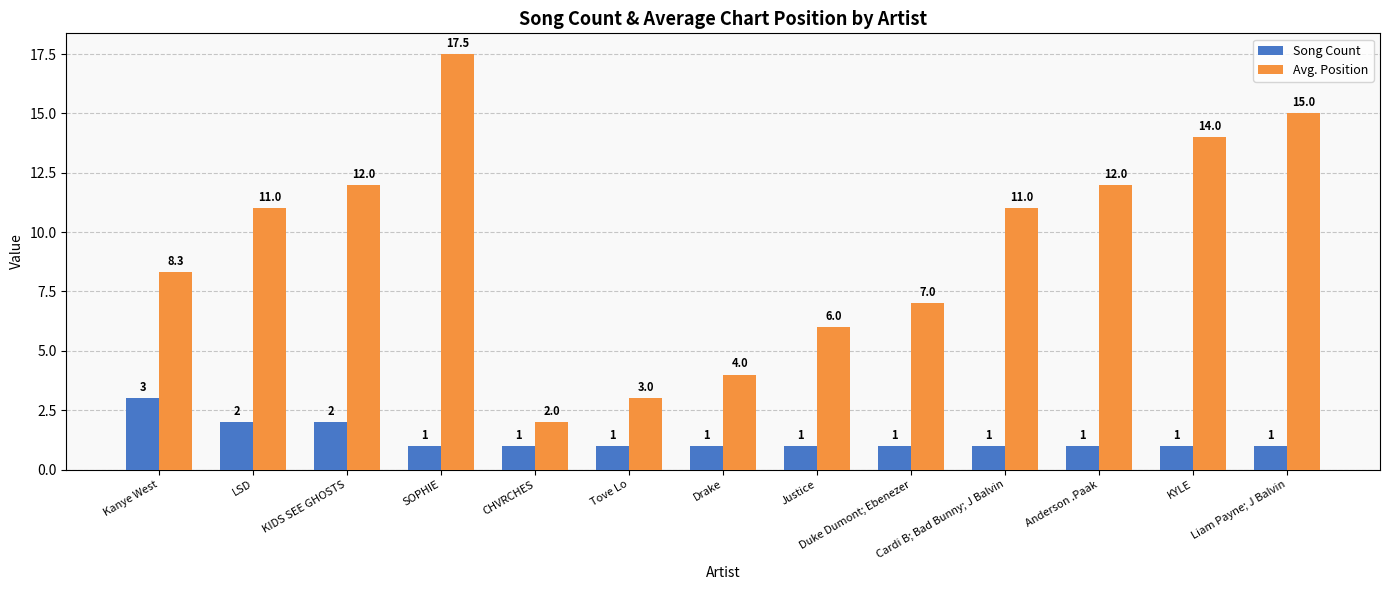

What is the sum of all Avg. Position values?

122.8